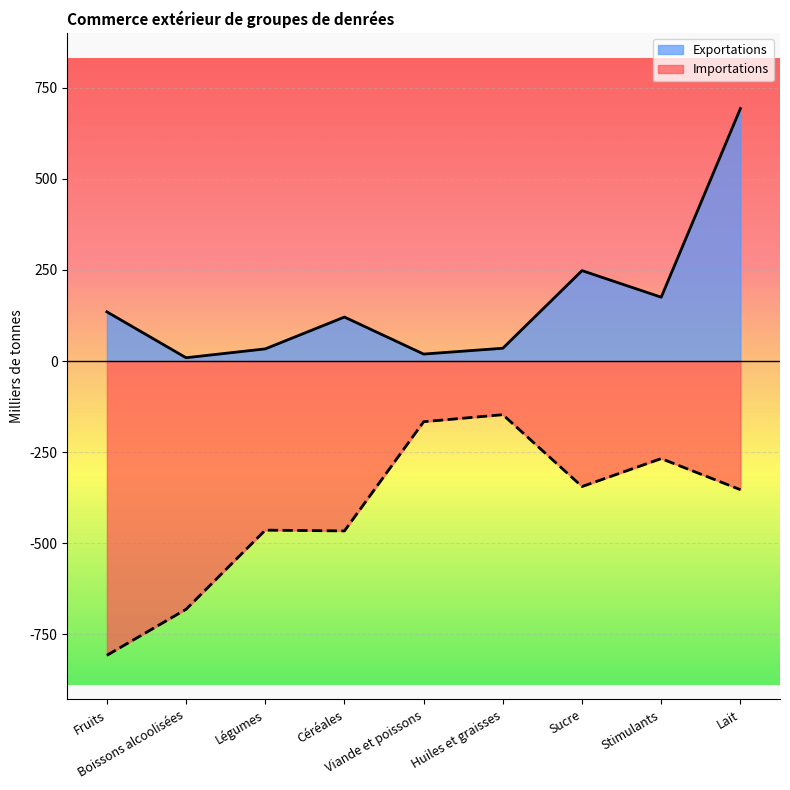

Count the number of data series in this chart.

2